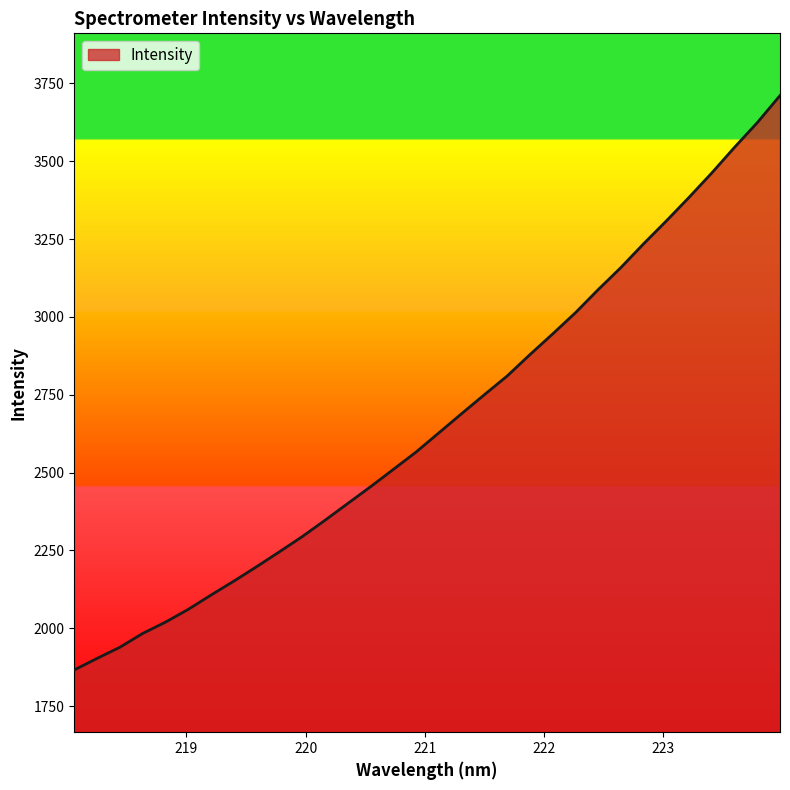

What is the smallest value displayed?

1866.0